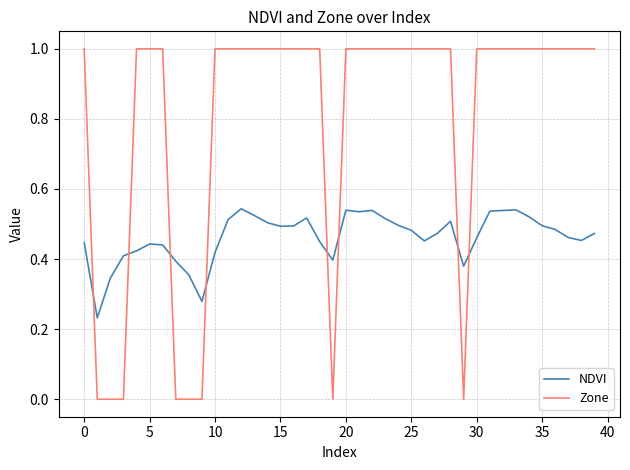

Which series has the largest range (max minus min)?

Zone